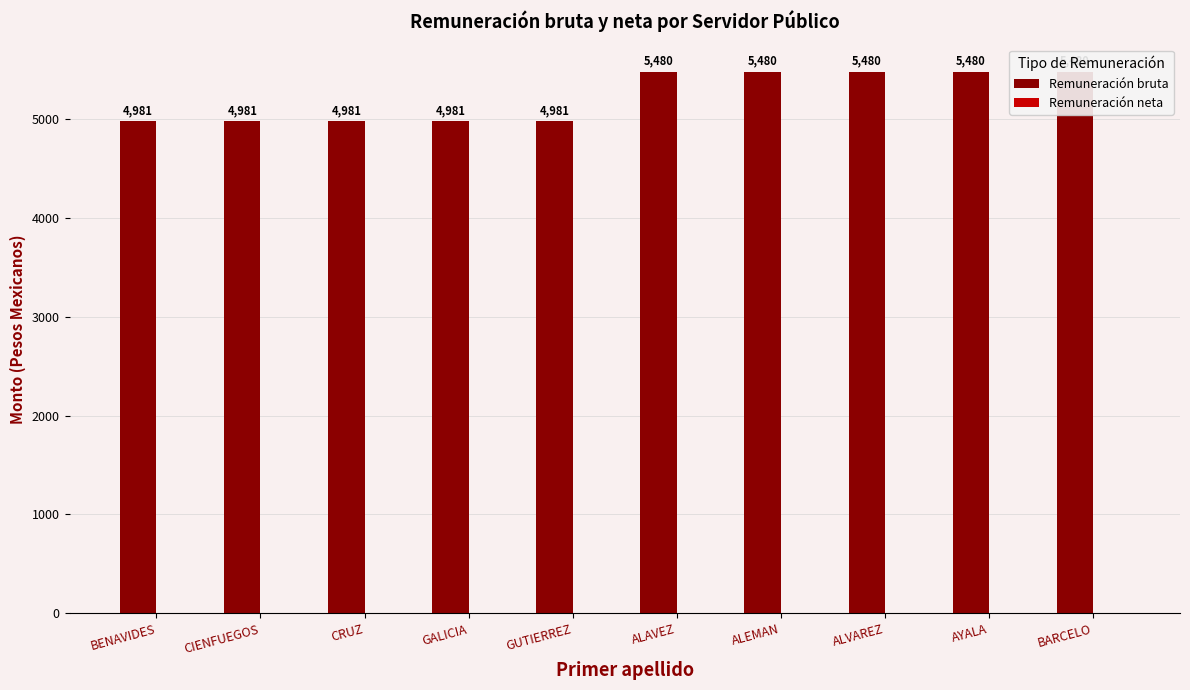

What are all the series names shown in the legend?

Remuneración bruta, Remuneración neta